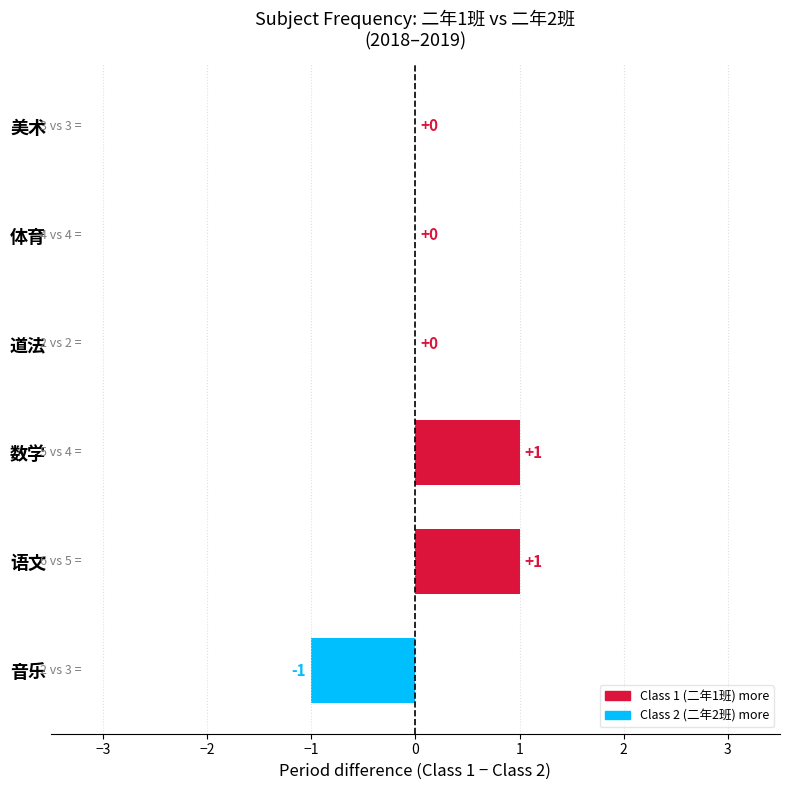

Reading bottom to top, extract all data points from this chart.

音乐=-1	语文=1	数学=1	道法=0	体育=0	美术=0